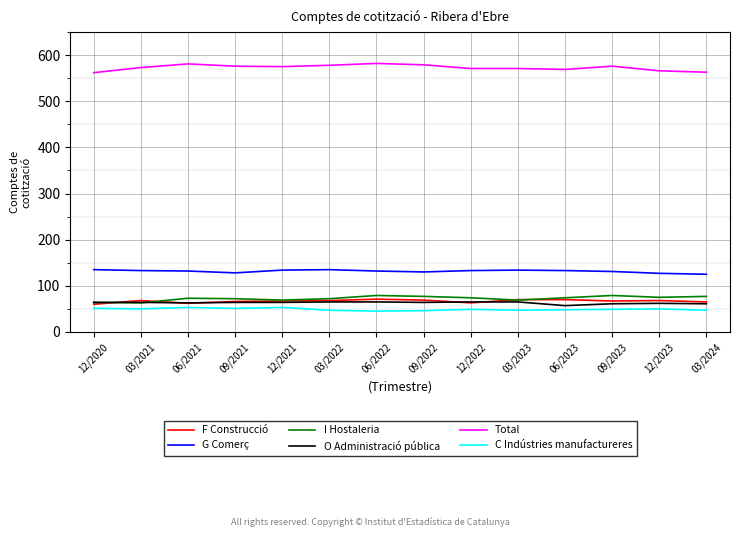

What is the spread (max minus min) of values at 03/2021?

523